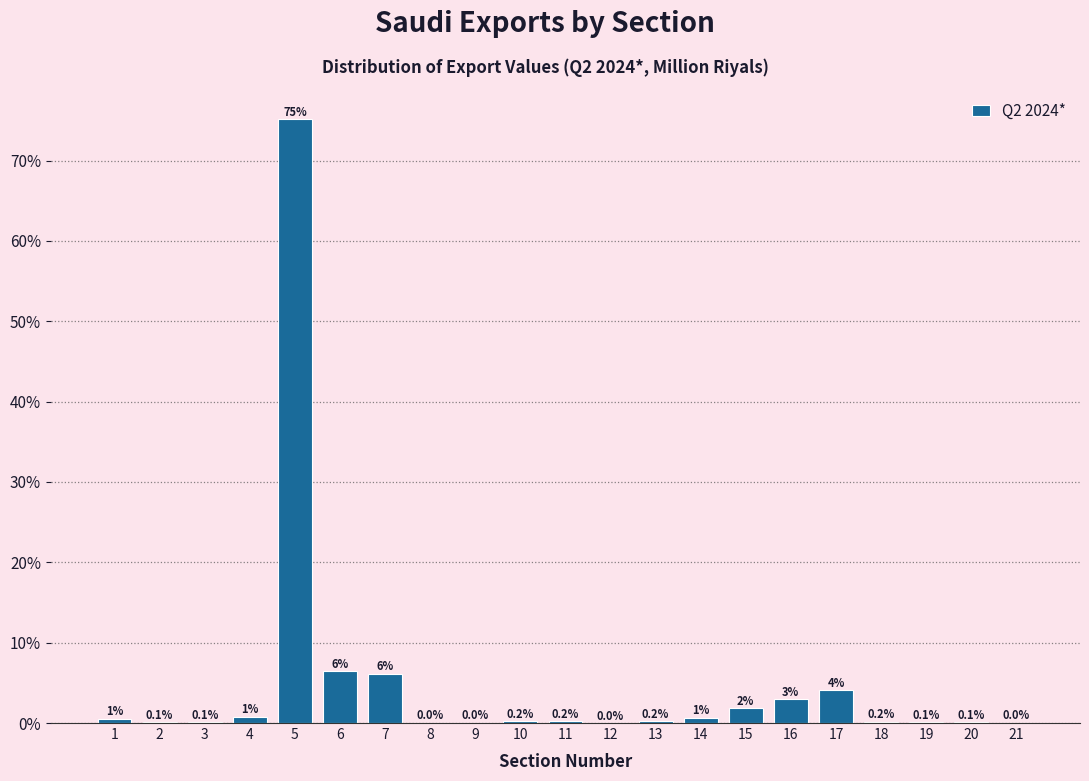

What is the sum of the values at 15 and 19?

2.0